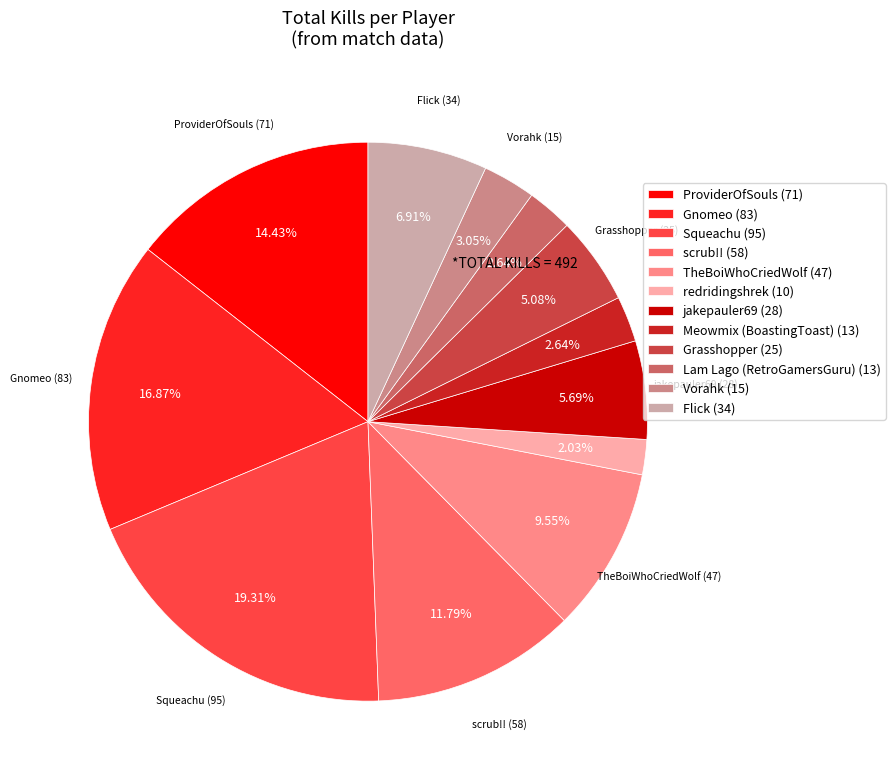

Does any single category account for the majority?

No